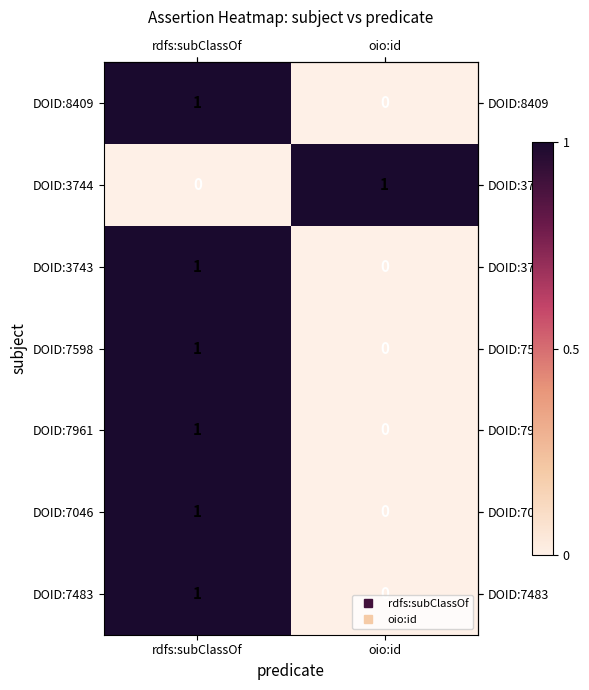

At how many categories does at least one series exceed 0?

2